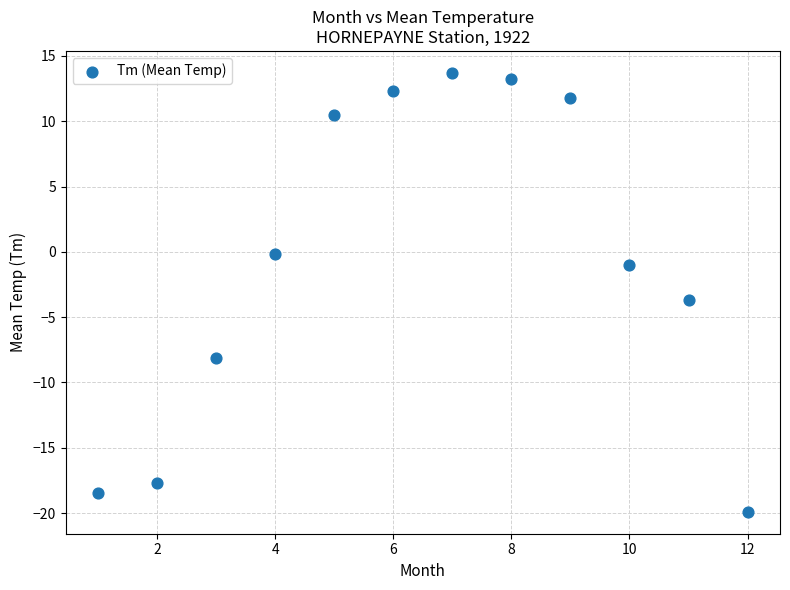

What is the average Y value?

-0.6